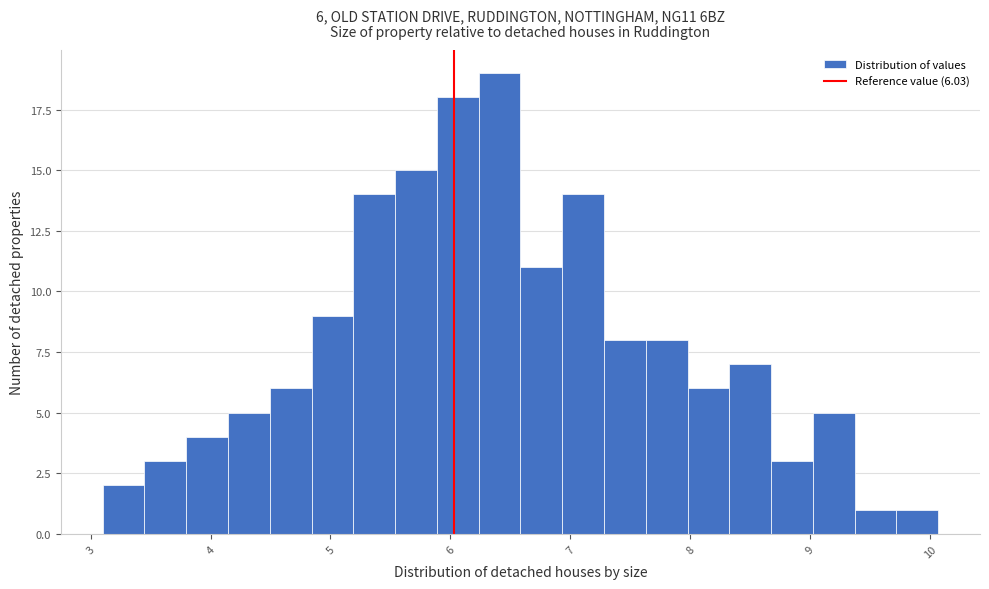

Around what value on the x-axis is the tallest bar? Give the approximate position of its centre, as read against the axis.

6.4